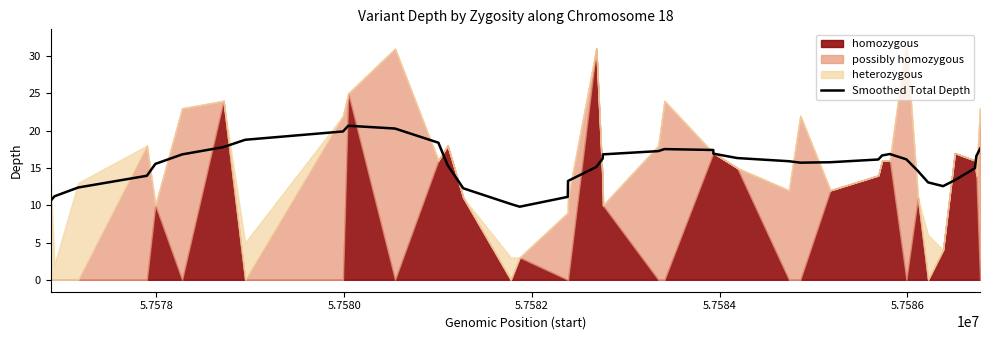

What is the maximum value for Smoothed Total Depth?

20.7